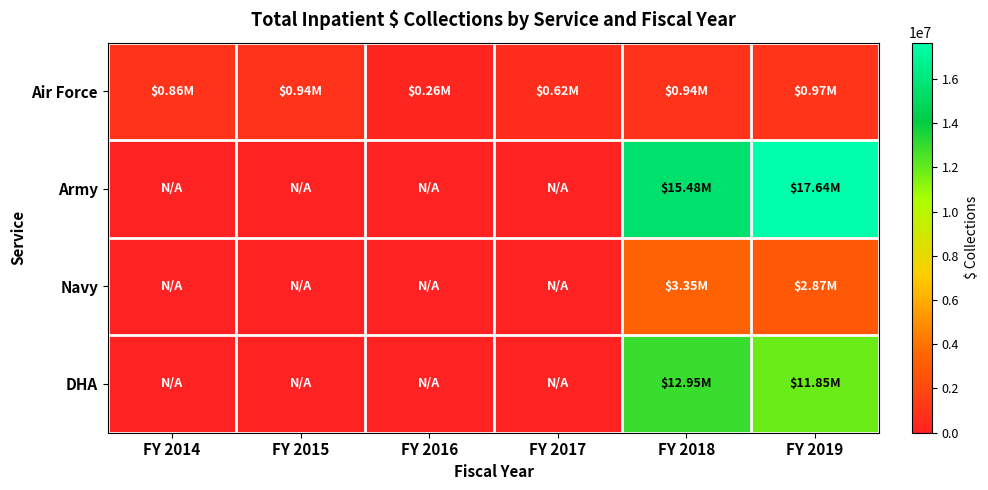

Reading right to left, what are all the values shown in this chart?

Air Force: FY 2019=966283.9	FY 2018=939913.9	FY 2017=623108.2	FY 2016=261509.9	FY 2015=940375.7	FY 2014=862379.8
Army: FY 2019=17638870.1	FY 2018=15479765.6	FY 2017=0.0	FY 2016=0.0	FY 2015=0.0	FY 2014=0.0
Navy: FY 2019=2867626.1	FY 2018=3354383.4	FY 2017=0.0	FY 2016=0.0	FY 2015=0.0	FY 2014=0.0
DHA: FY 2019=11852648.2	FY 2018=12949570.5	FY 2017=0.0	FY 2016=0.0	FY 2015=0.0	FY 2014=0.0